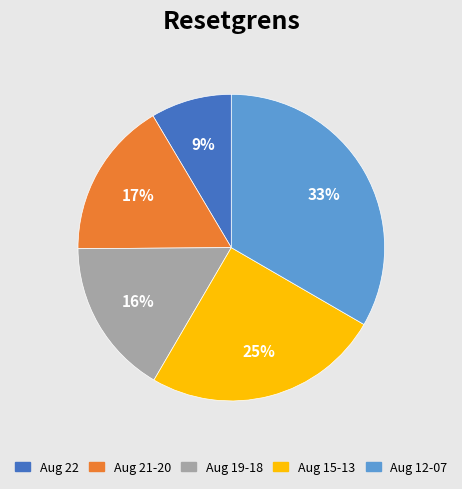

To the nearest percent, what is the average slice percentage?

20%